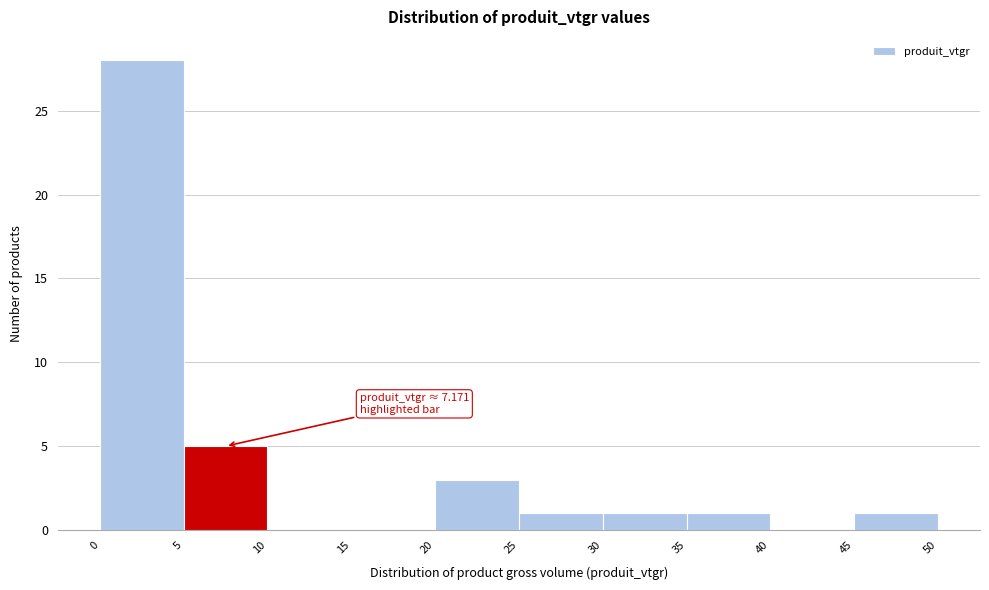

Which range on the x-axis has the tallest bar?

0 to 5